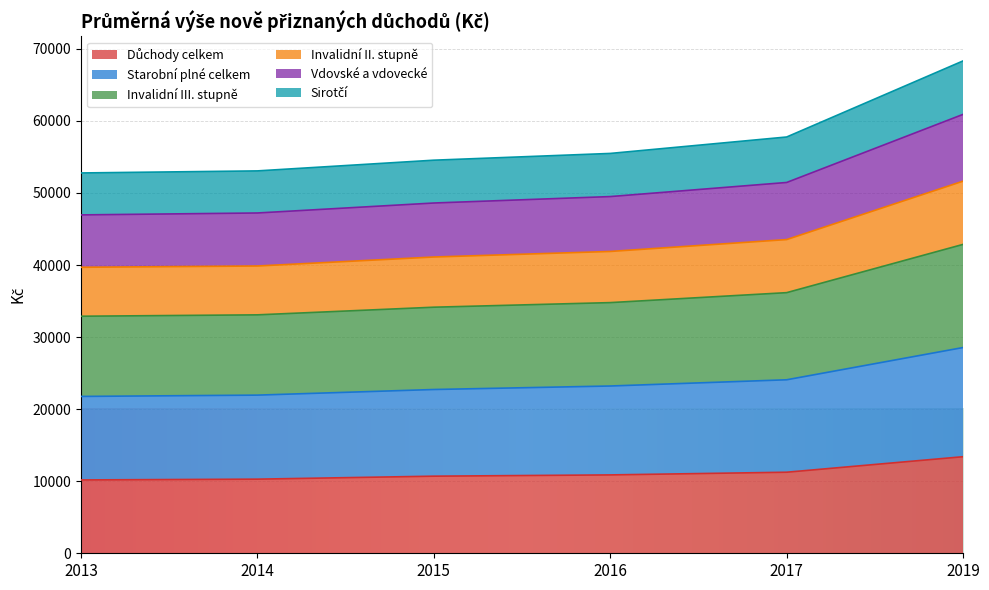

What is the total value across all series at 2014?

53063.7